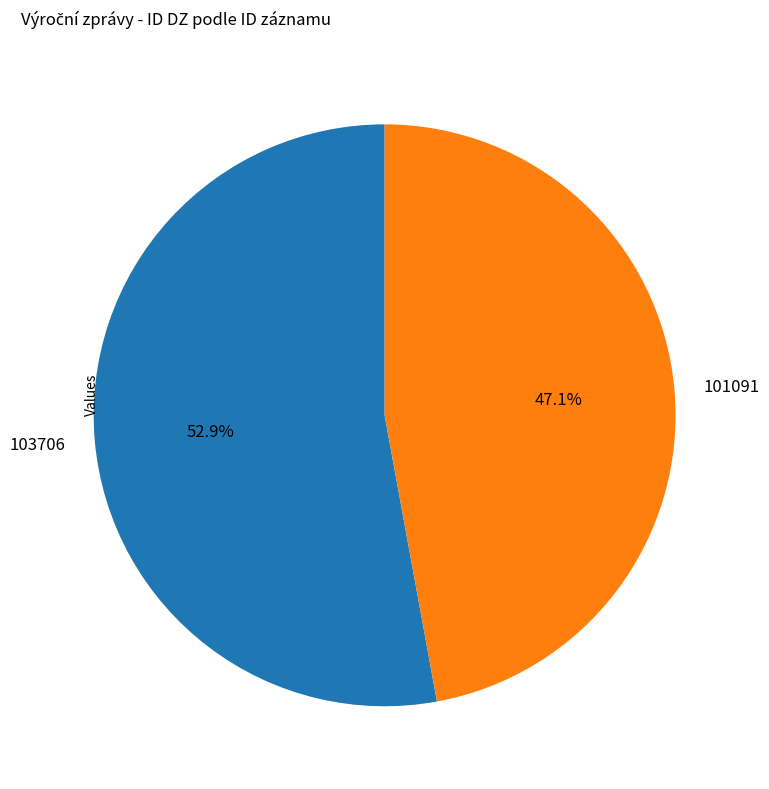

To the nearest percent, what portion does 103706 represent?

53%